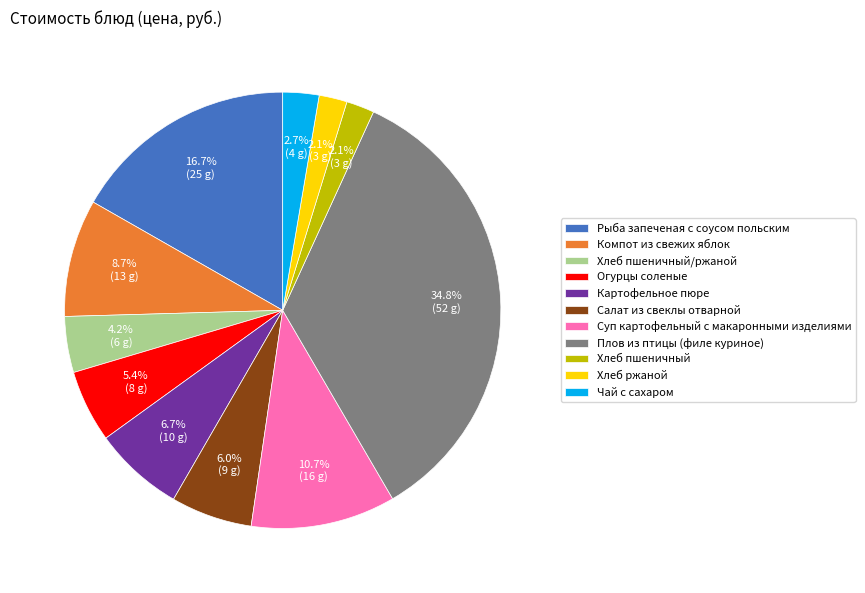

Which category has the biggest portion of the pie?

Плов из птицы (филе куриное)